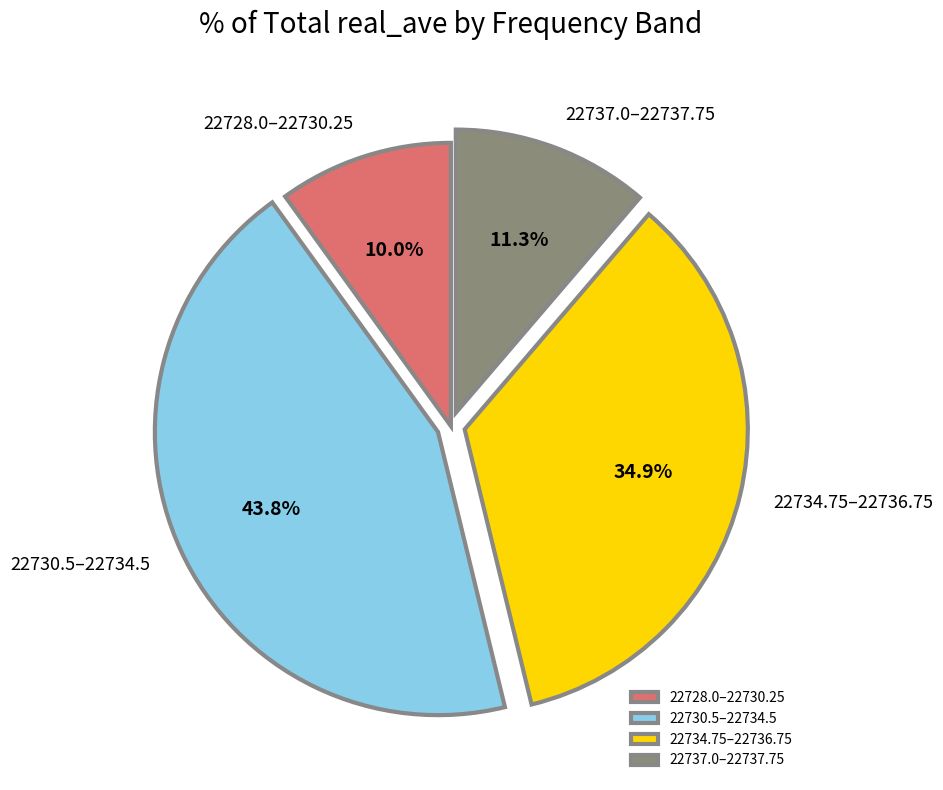

What is the largest slice in the pie chart?

22730.5–22734.5